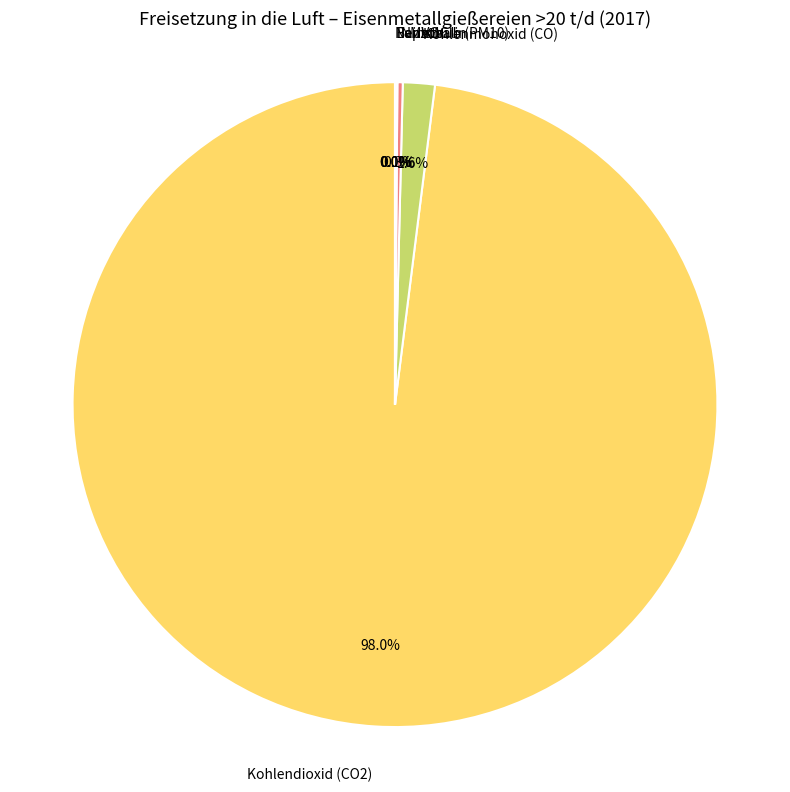

What is the total percentage of Kohlenmonoxid (CO) and Kohlendioxid (CO2)?

99.6%